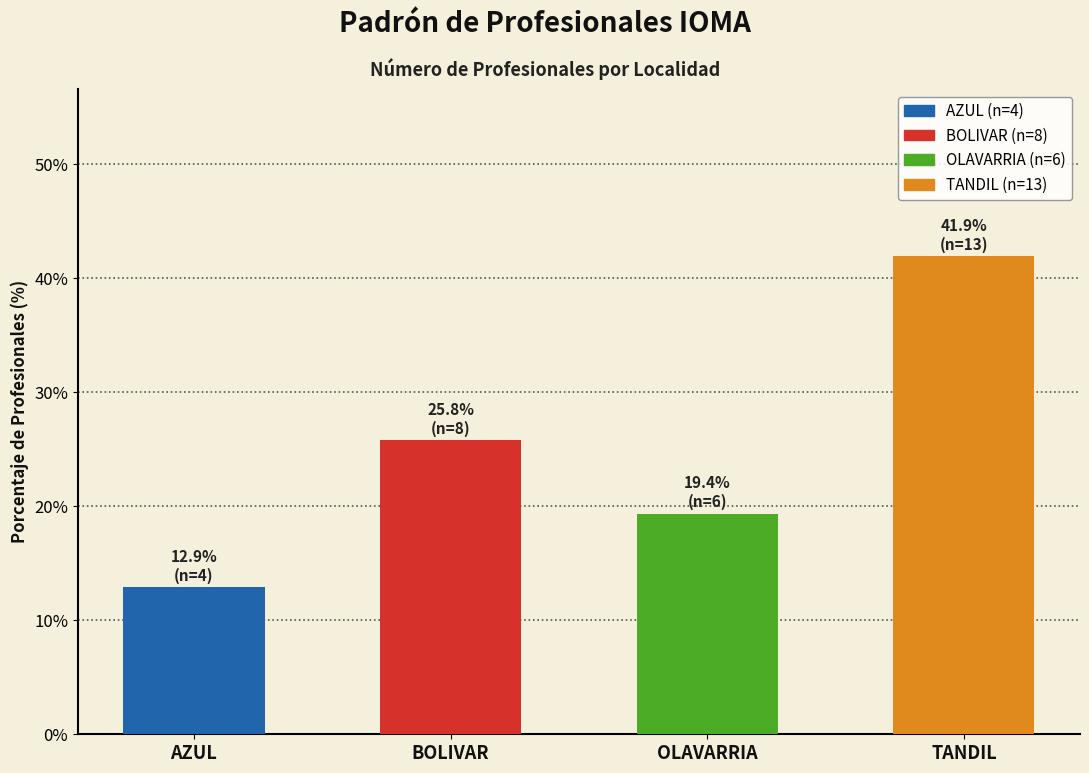

What is the difference between the values at TANDIL and OLAVARRIA?

22.6